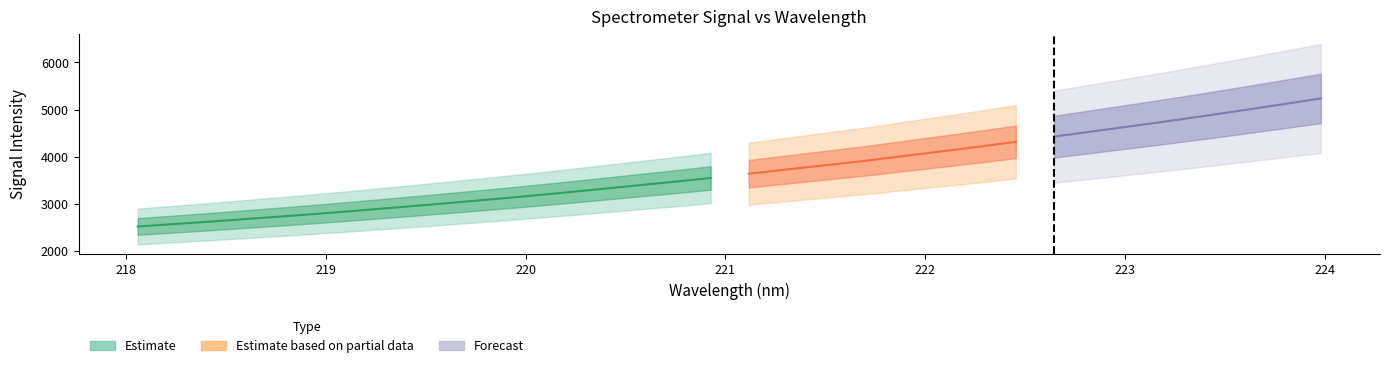

The x series shows 223.6 at 29. True or false?

True